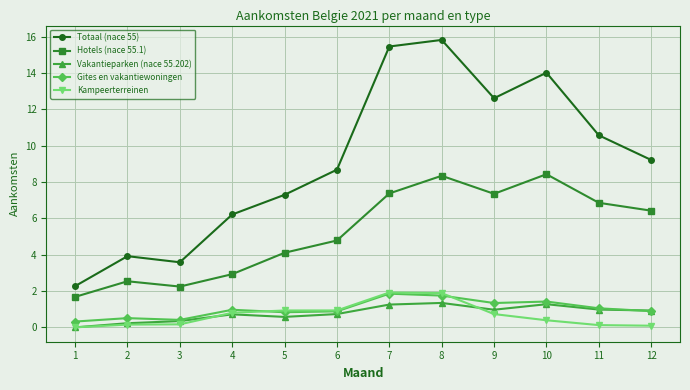

At how many categories does at least one series exceed 3?

11